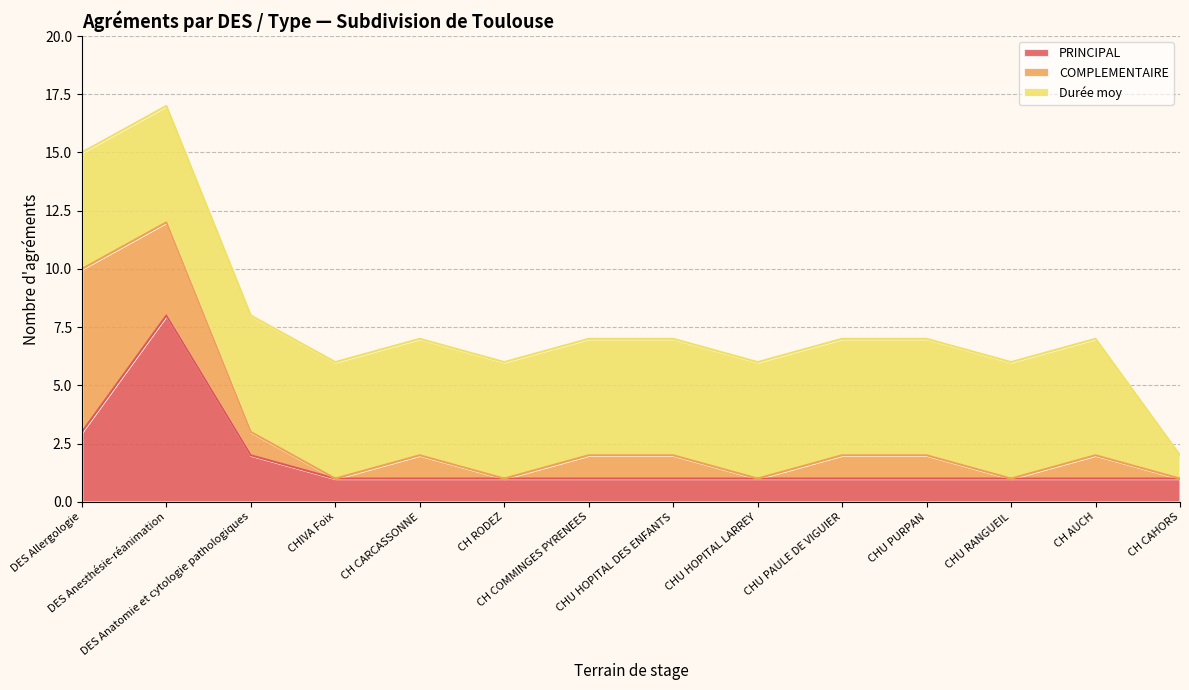

At which label is PRINCIPAL closest to 4?

DES Allergologie